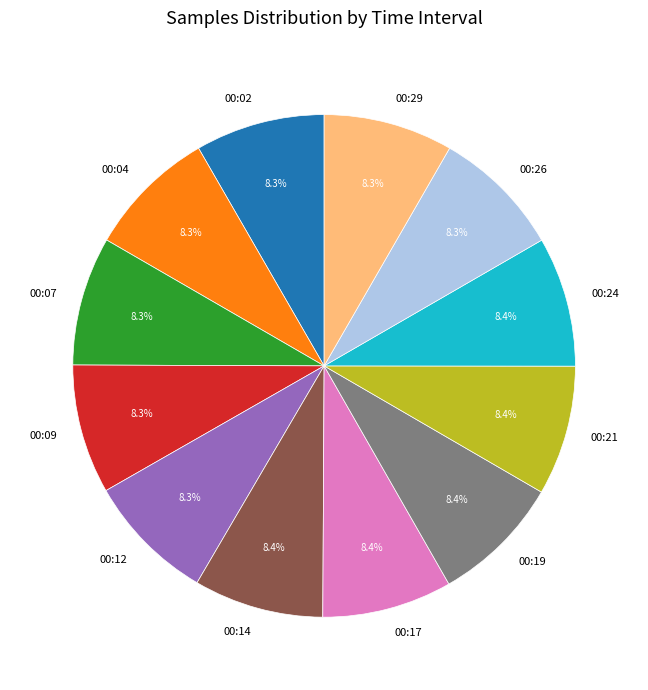

Approximately how many times larger is the value at 00:04 compared to 00:02?

1.0